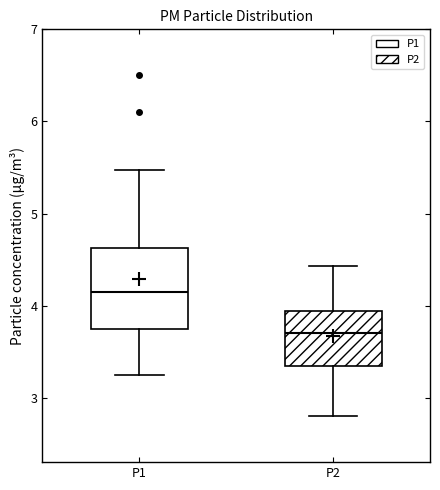

Which box's median line is the highest?

P1